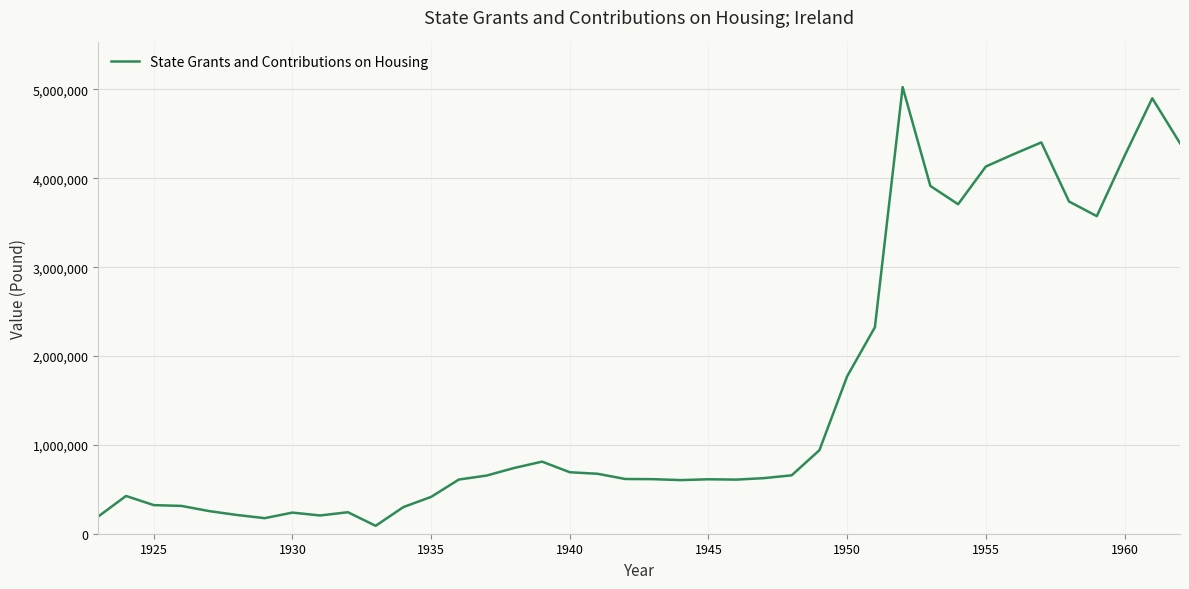

What is the maximum value shown in the chart?

5026339